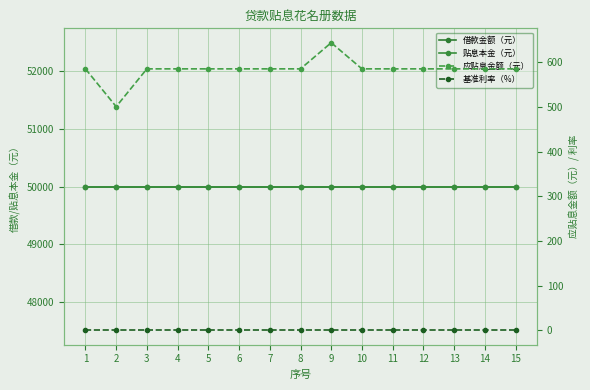

At which category is the sum across all series the highest?

9